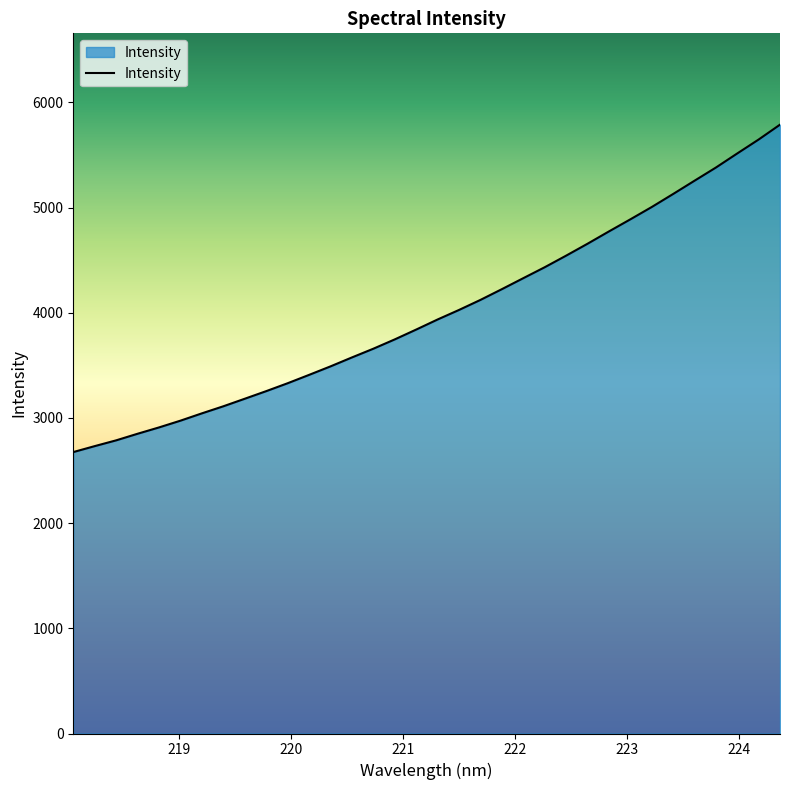

What is the smallest value displayed?

2675.3